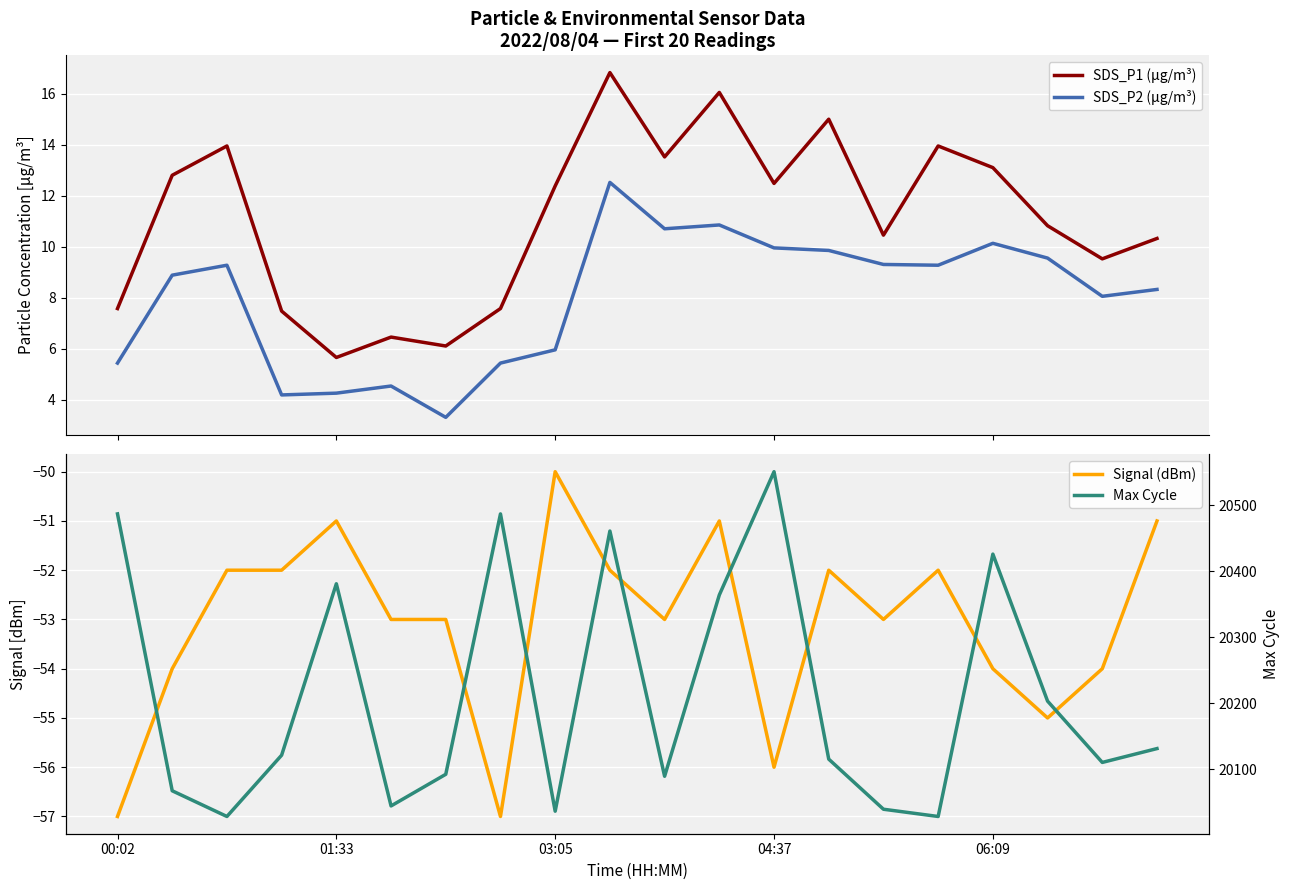

What are all the series names shown in the legend?

SDS_P1 (μg/m³), SDS_P2 (μg/m³), Signal (dBm), Max Cycle